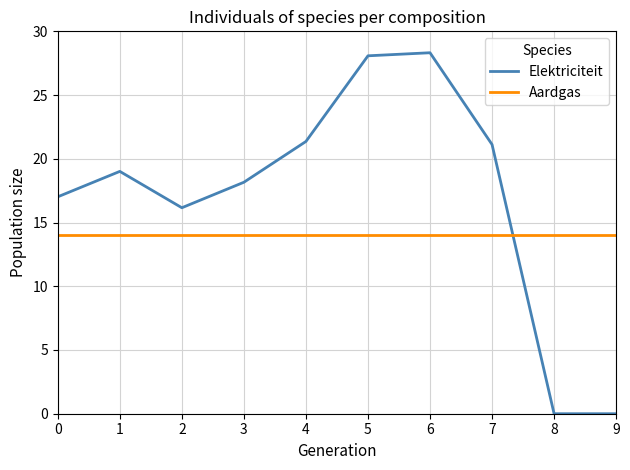

What is the difference between the highest and lowest values at 2?

2.2